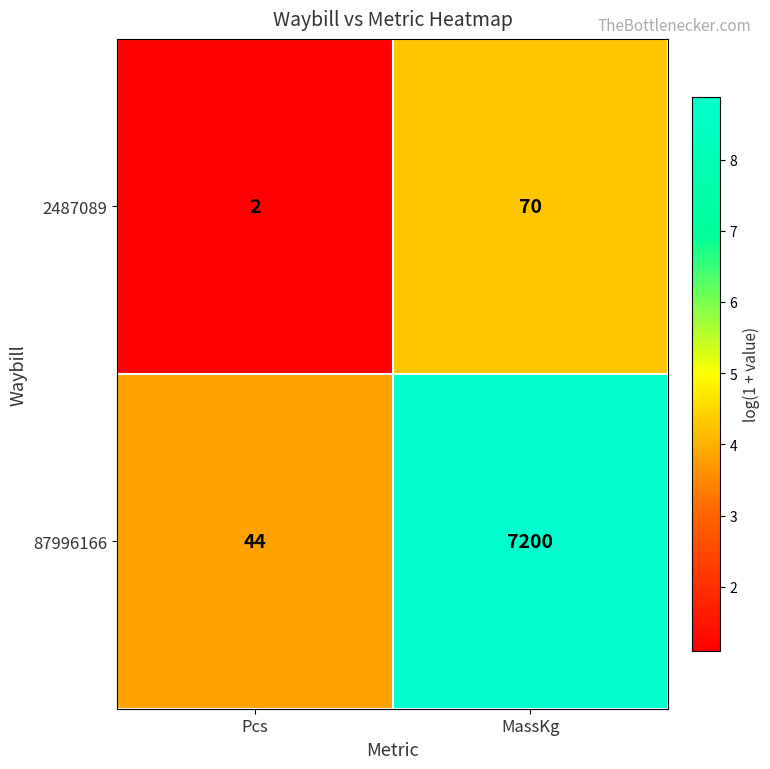

Is it true that 87996166 equals 12408 at MassKg?

False